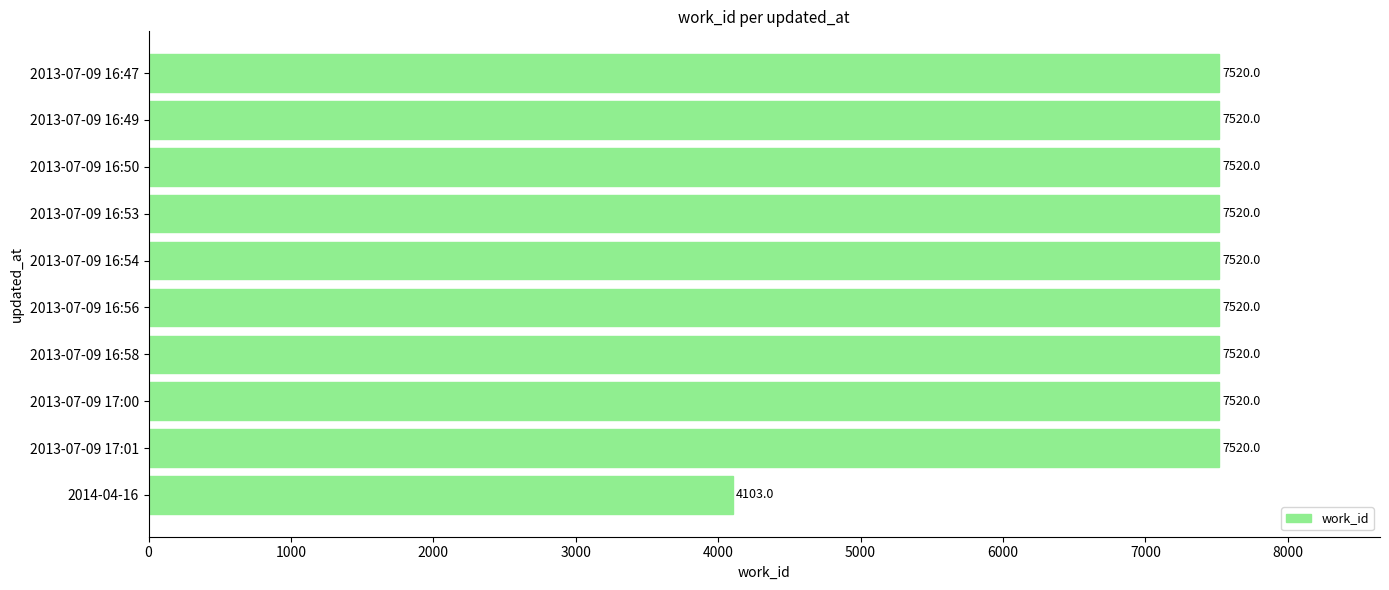

What is the sum of the values at 2014-04-16 and 2013-07-09 16:47?

11623